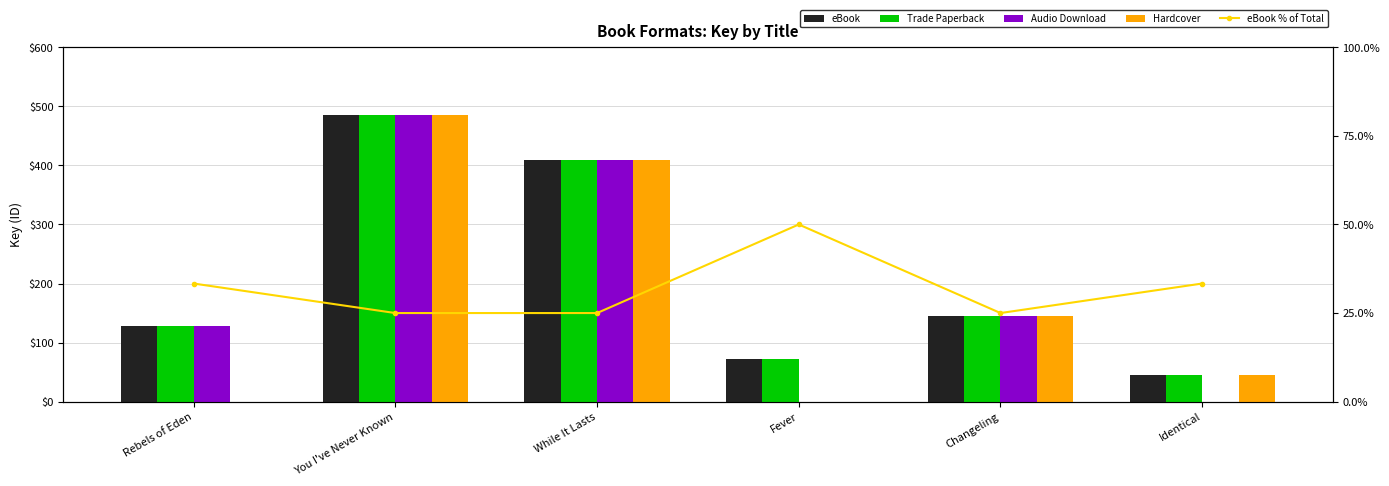

True or false: Audio Download has a value of 127.7 at Rebels of Eden.

True